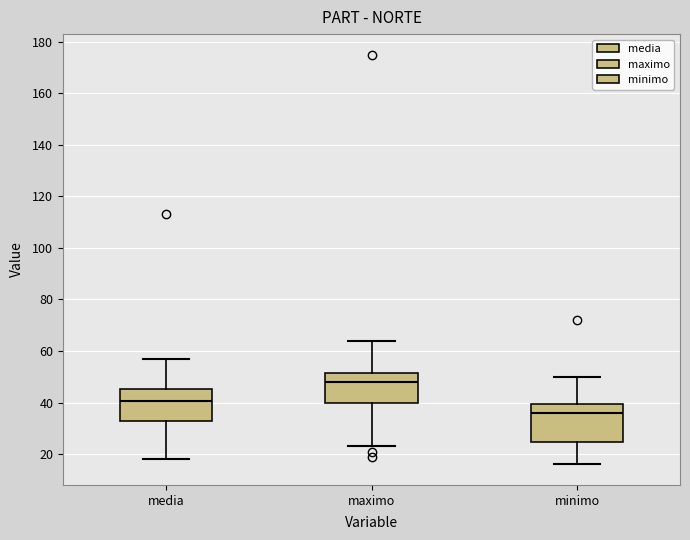

Reading left to right, transcribe this box plot: for each box, give where its median line is, the range the box spans, and where its two whiskers end, as read against the y-axis. The values are not printed on the chart, so give them approximately, as read against the axis.

media: median 40, box 34 to 46, whiskers 18 to 58
maximo: median 48, box 40 to 52, whiskers 24 to 64
minimo: median 36, box 24 to 40, whiskers 16 to 50